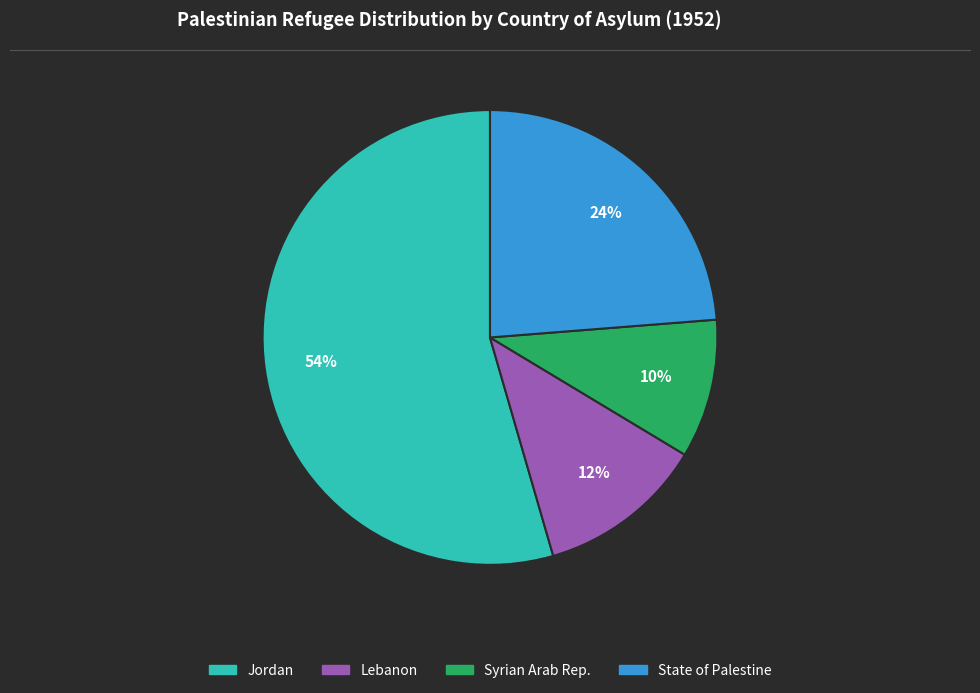

To the nearest percent, what is the combined percentage of Lebanon and Jordan?

66%